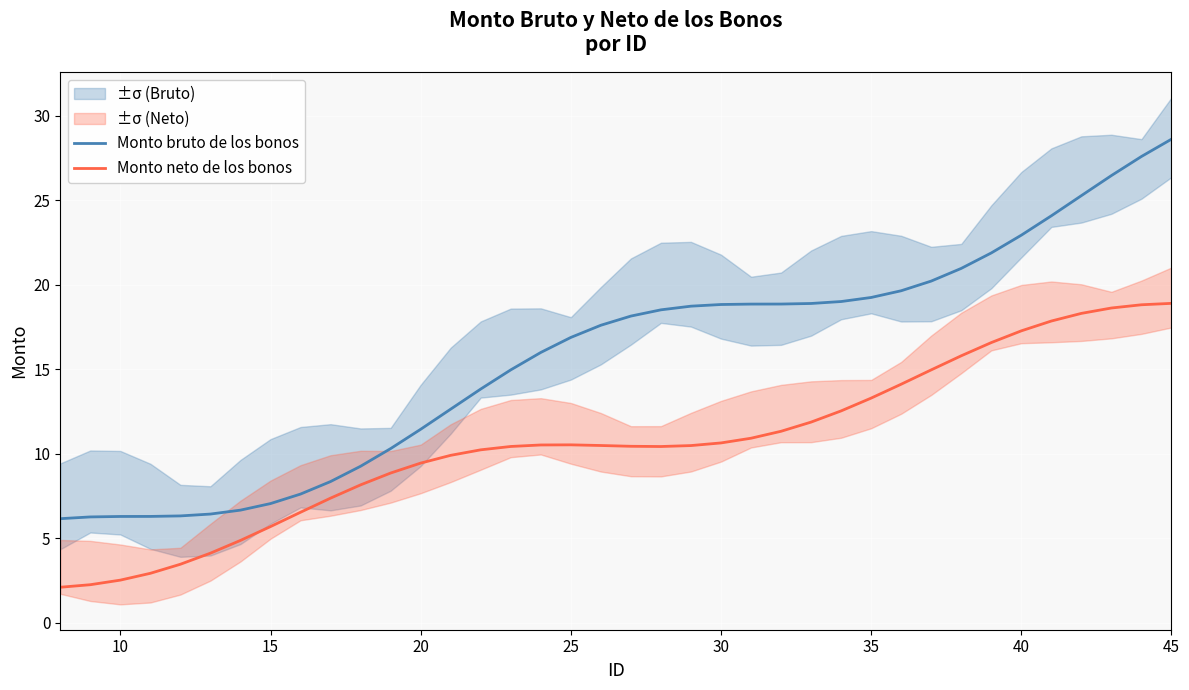

What is the greatest value displayed?

28.6